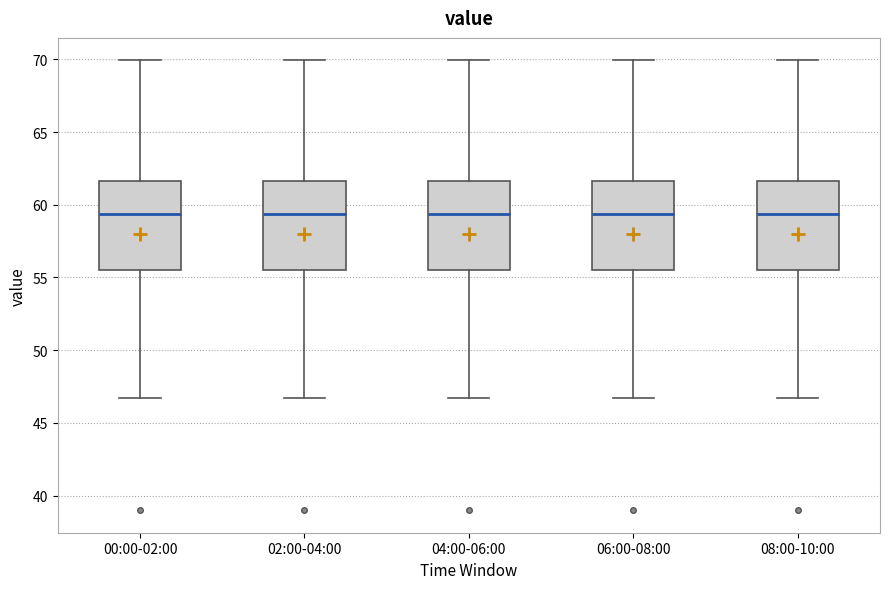

Reading left to right, transcribe this box plot: for each box, give where its median line is, the range the box spans, and where its two whiskers end, as read against the y-axis. The values are not printed on the chart, so give them approximately, as read against the axis.

00:00-02:00: median 59.5, box 55.5 to 61.5, whiskers 46.5 to 70.0
02:00-04:00: median 59.5, box 55.5 to 61.5, whiskers 46.5 to 70.0
04:00-06:00: median 59.5, box 55.5 to 61.5, whiskers 46.5 to 70.0
06:00-08:00: median 59.5, box 55.5 to 61.5, whiskers 46.5 to 70.0
08:00-10:00: median 59.5, box 55.5 to 61.5, whiskers 46.5 to 70.0